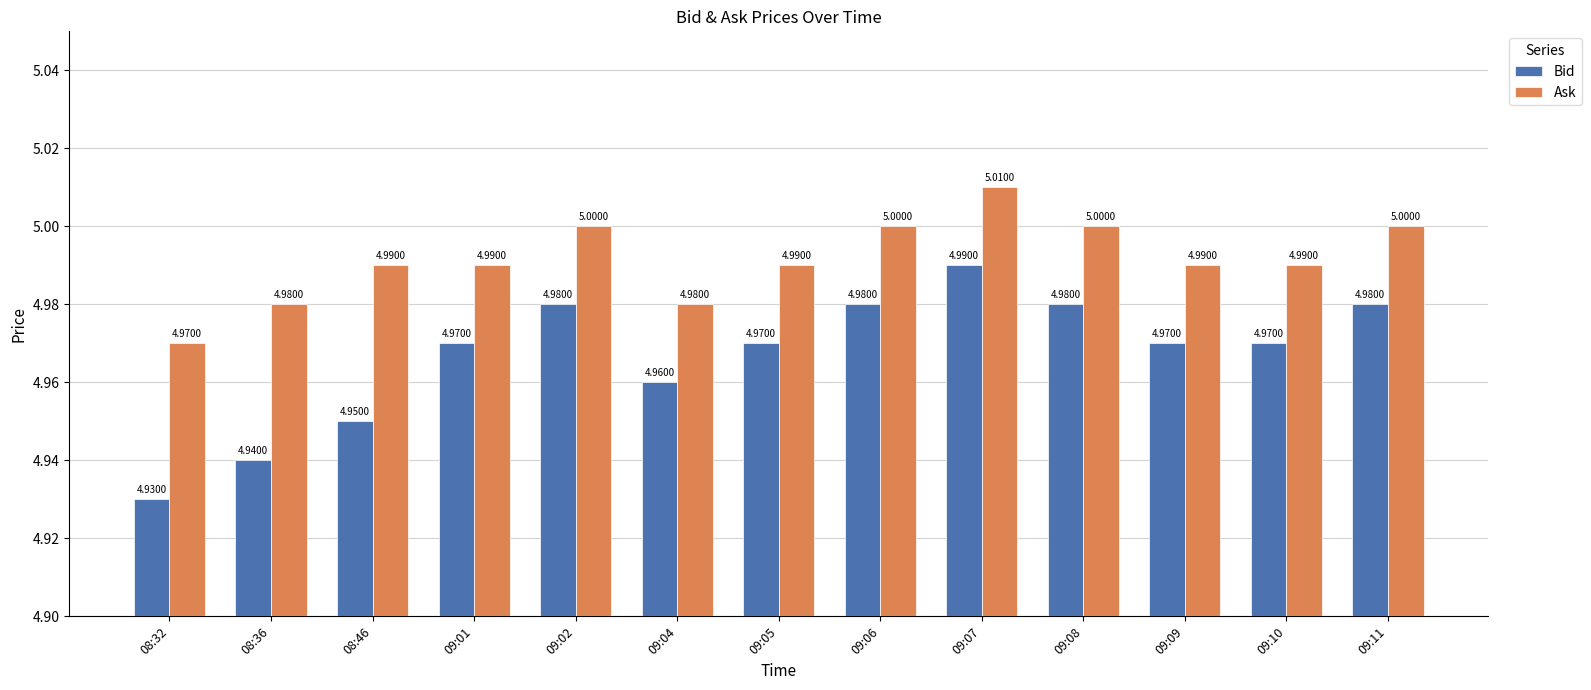

What is the average value of the Ask series?

5.0